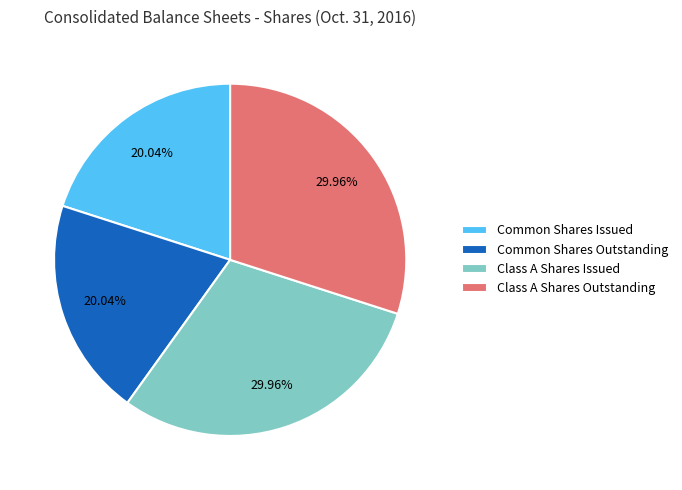

Is there any slice that represents more than half of the pie?

No